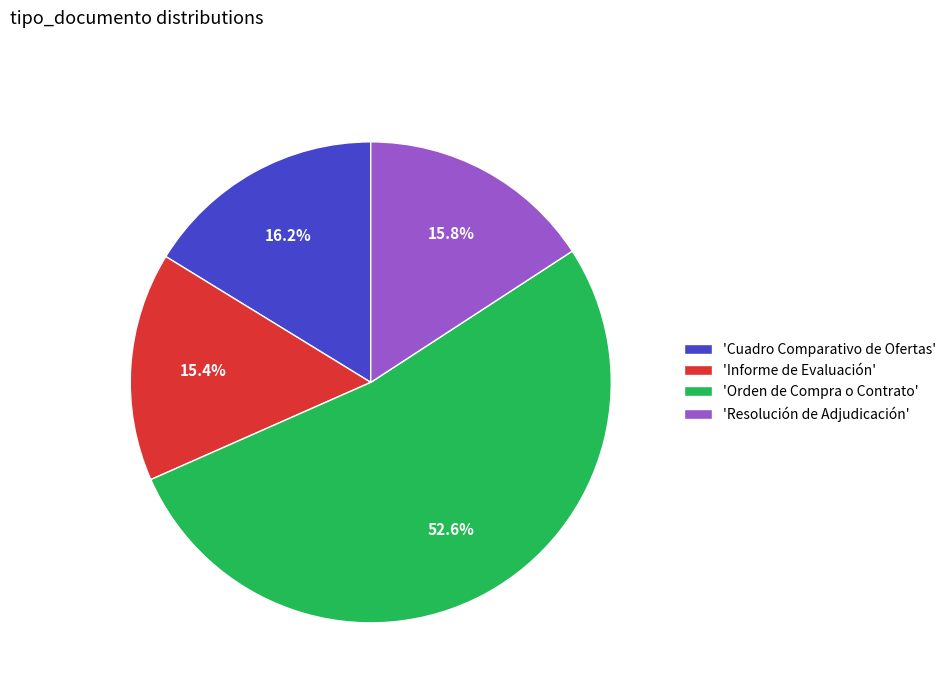

Is the sum of 'Informe de Evaluación' and 'Orden de Compra o Contrato' greater than half?

Yes